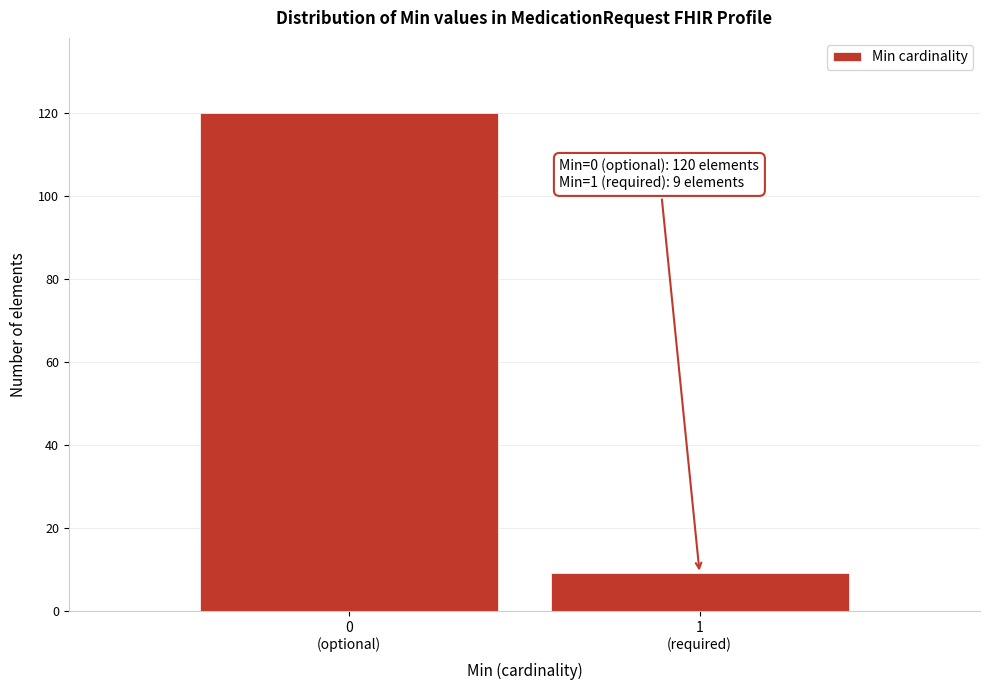

Reading left to right, what are all the values shown in this chart?

120	9